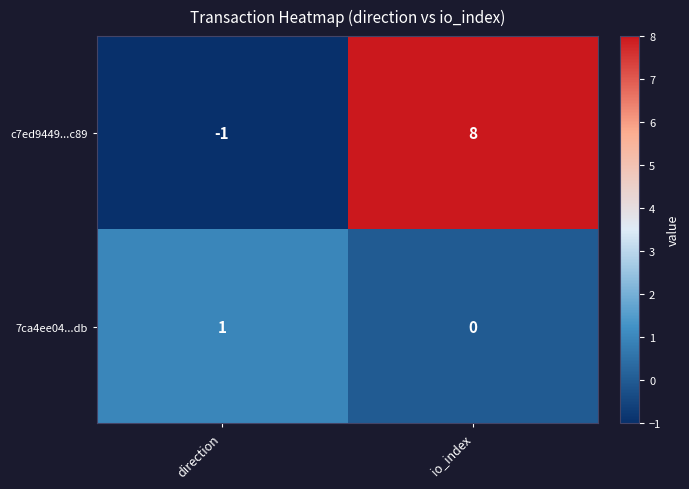

Reading left to right, extract all data points from this chart.

c7ed9449...c89: direction=-1	io_index=8
7ca4ee04...db: direction=1	io_index=0